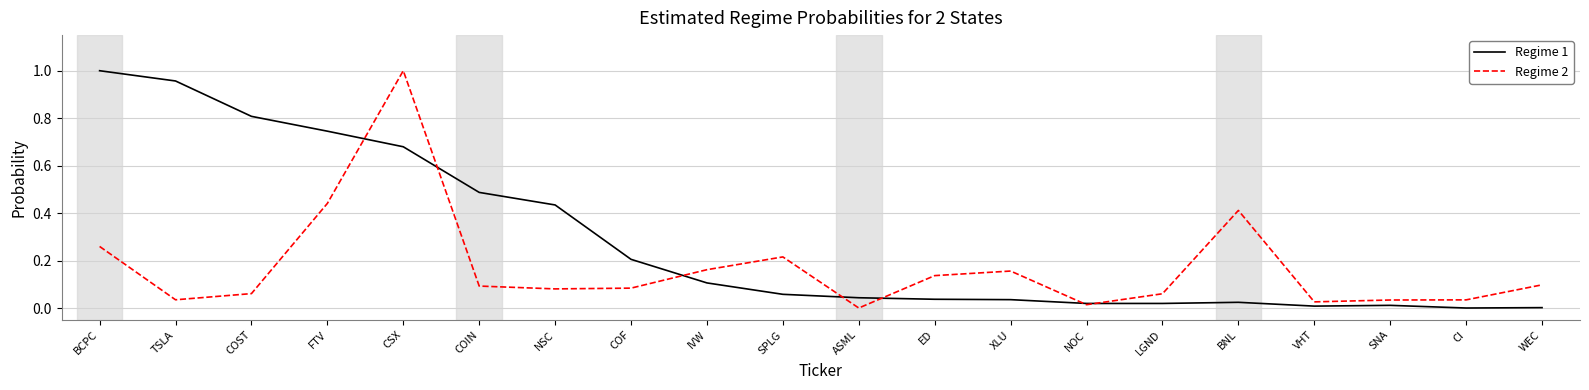

At which category is the sum across all series the highest?

CSX